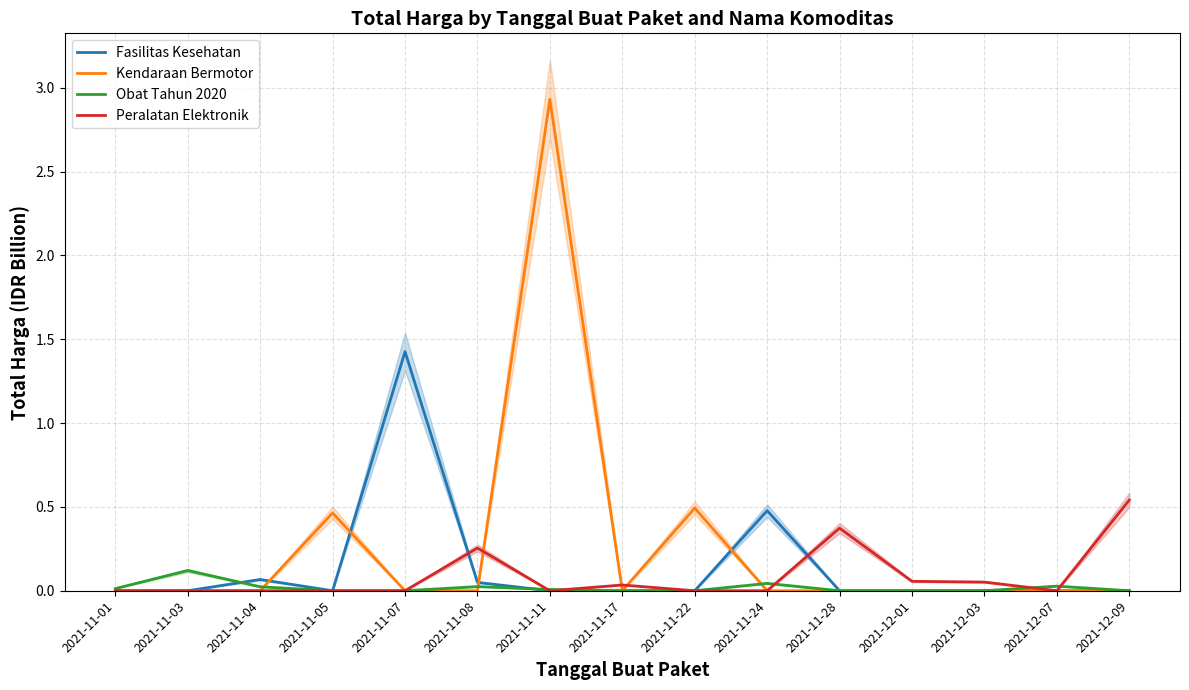

What is the label of the 4th point from the left?

2021-11-05